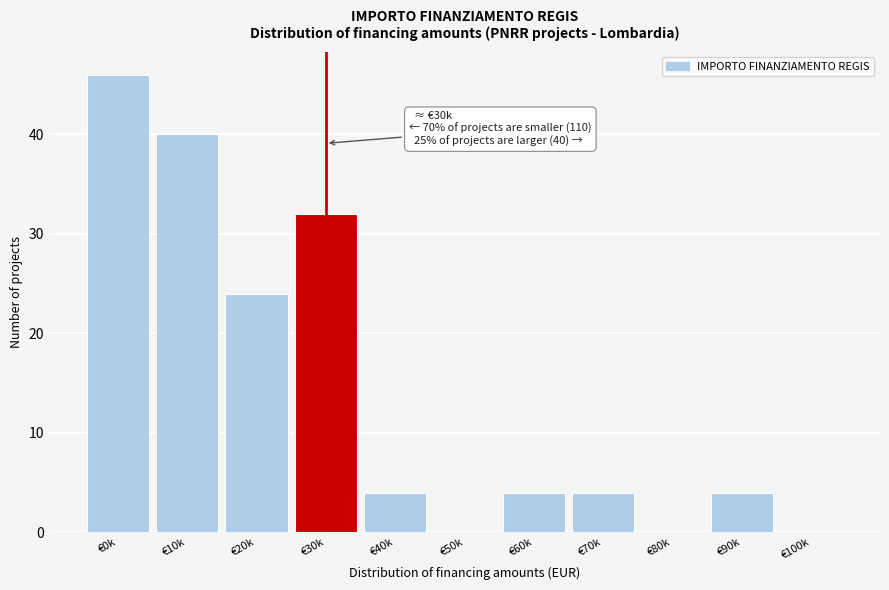

Reading left to right, extract all data points from this chart.

€0k=46	€10k=40	€20k=24	€30k=32	€40k=4	€50k=0	€60k=4	€70k=4	€80k=0	€90k=4	€100k=0